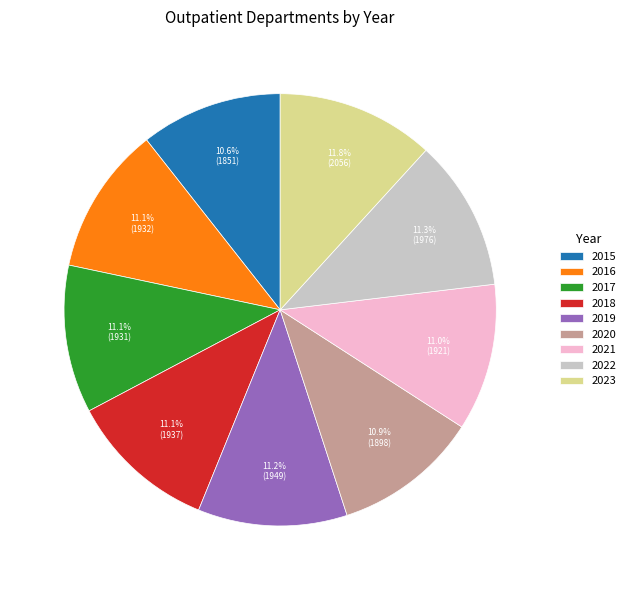

How many segments does this pie chart have?

9